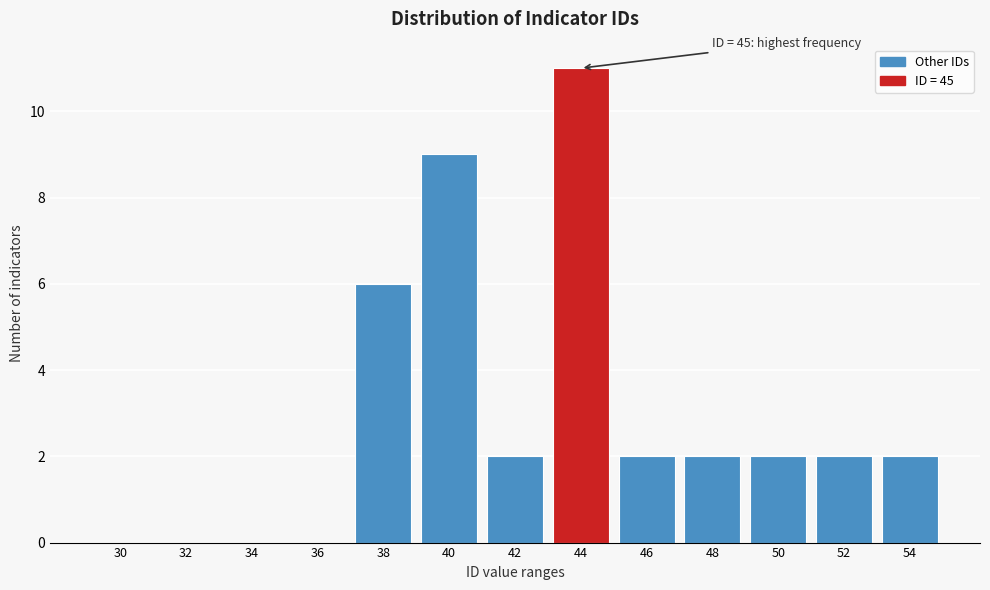

Reading left to right, list all the values displayed in this chart.

30=0	32=0	34=0	36=0	38=6	40=9	42=2	44=11	46=2	48=2	50=2	52=2	54=2